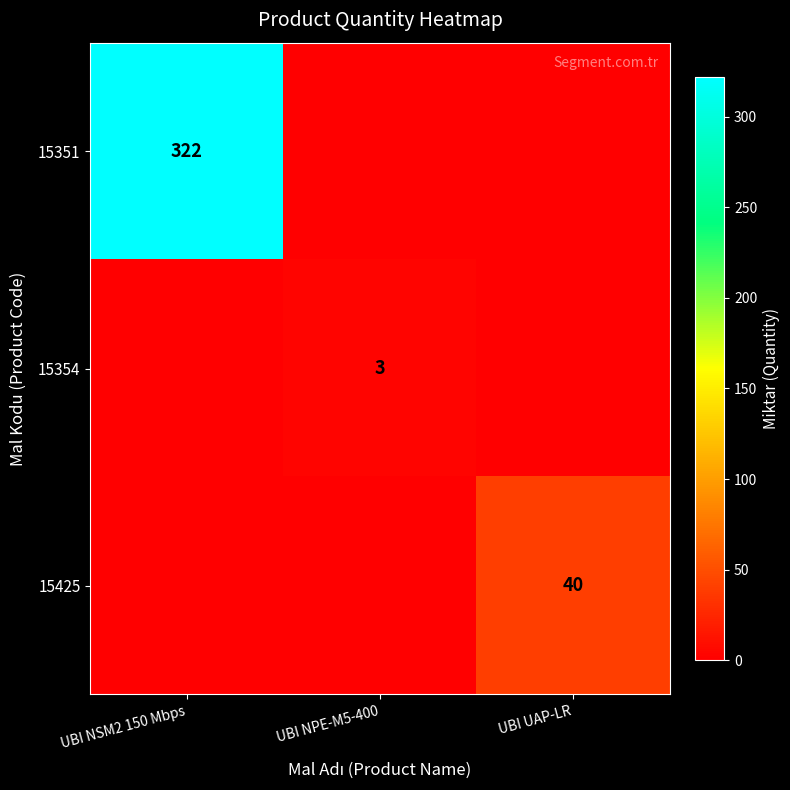

How many series are shown in this chart?

3